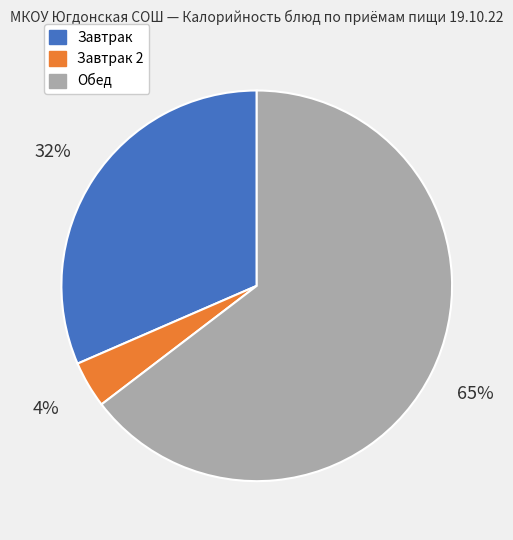

Is there any slice that represents more than half of the pie?

Yes